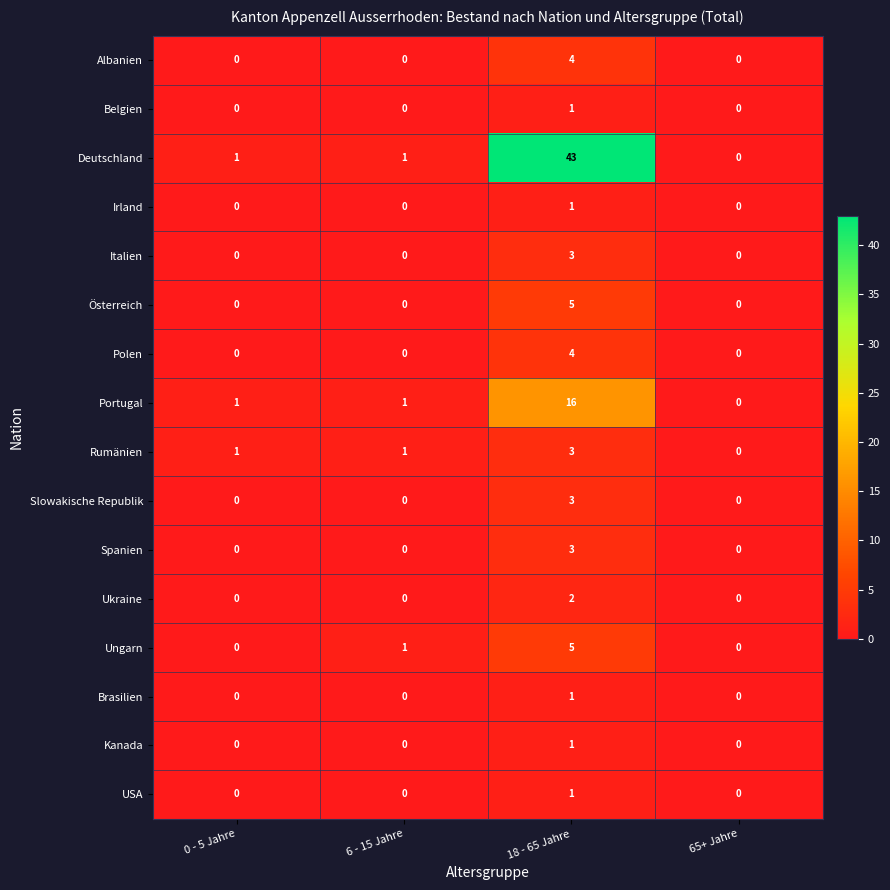

At which label does Deutschland reach its peak?

18 - 65 Jahre